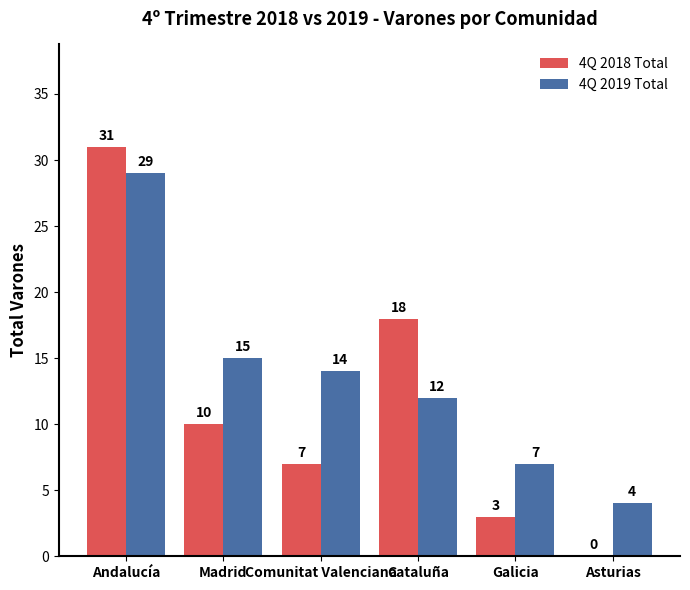

Which series changed the most between Andalucía and Asturias?

4Q 2018 Total